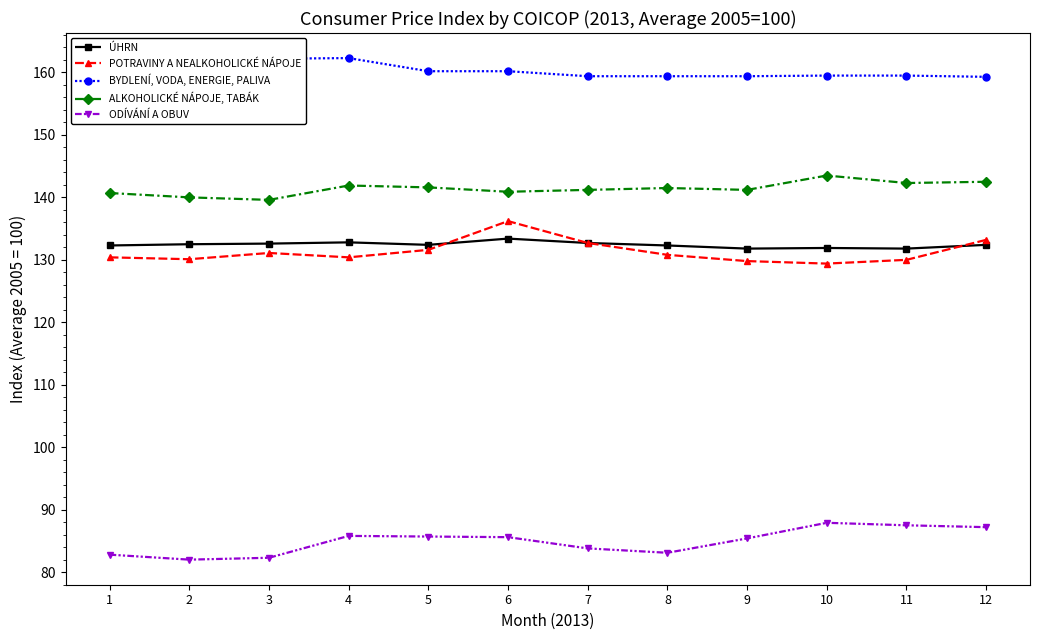

True or false: ÚHRN and ODÍVÁNÍ A OBUV cross at least once.

False